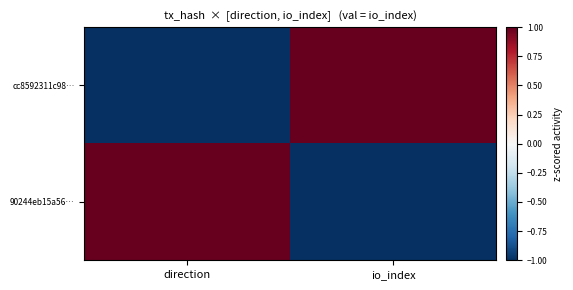

Rank the series by their average value, from highest to lowest.

cc8592311c98…, 90244eb15a56…